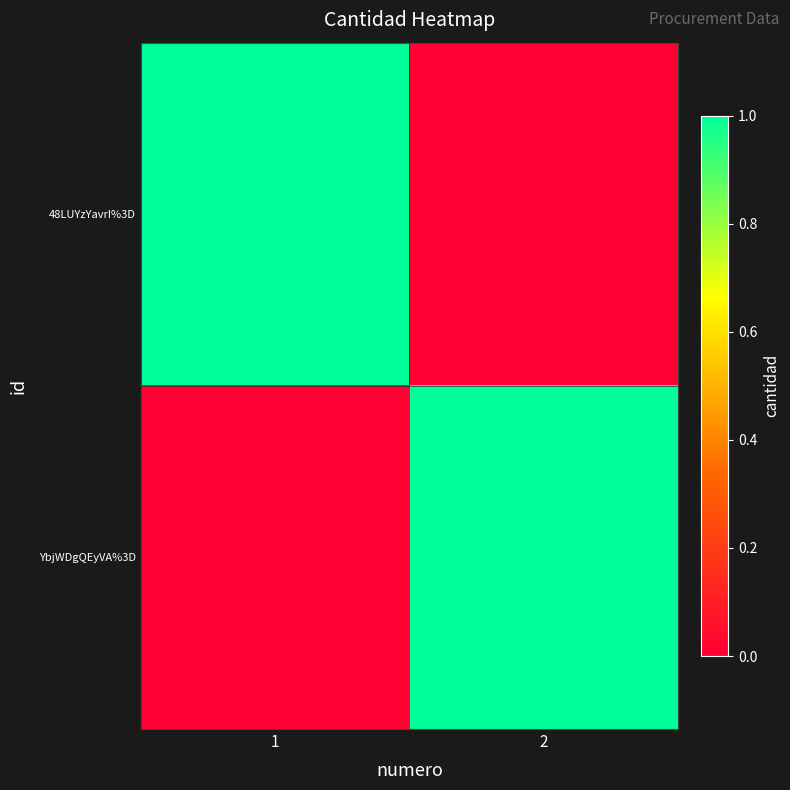

Which series has the largest total across all categories?

48LUYzYavrI%3D